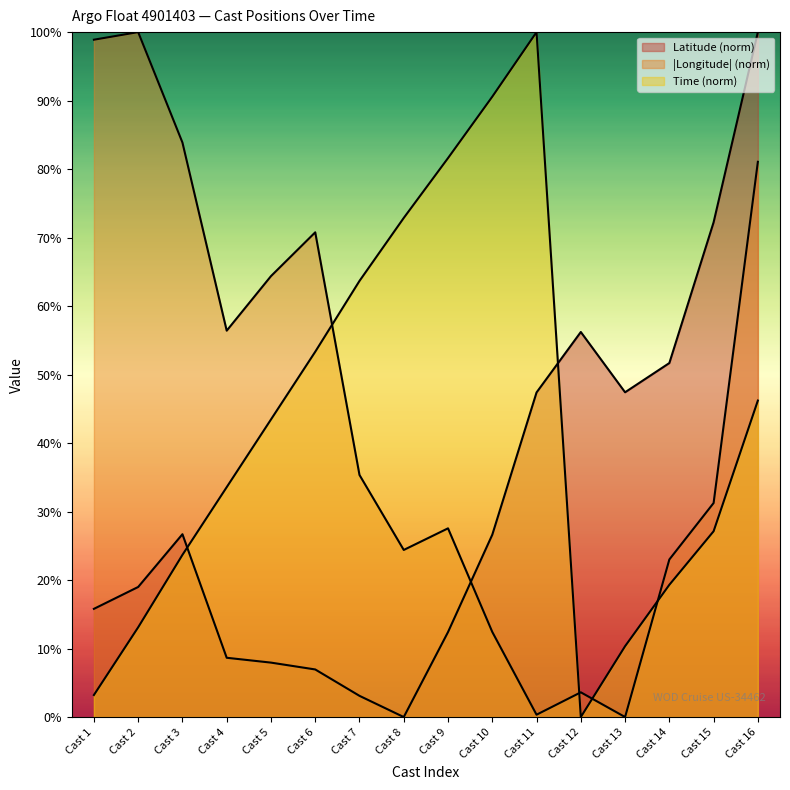

Which series ends up on top after the final intersection of Longitude and Time?

Longitude